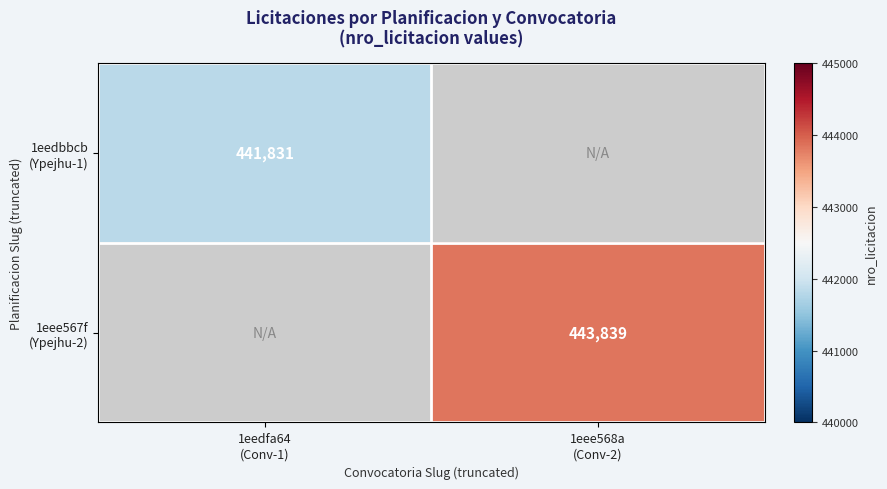

List the series in order of their overall mean, highest first.

1eee567f (Ypejhu-2), 1eedbbcb (Ypejhu-1)